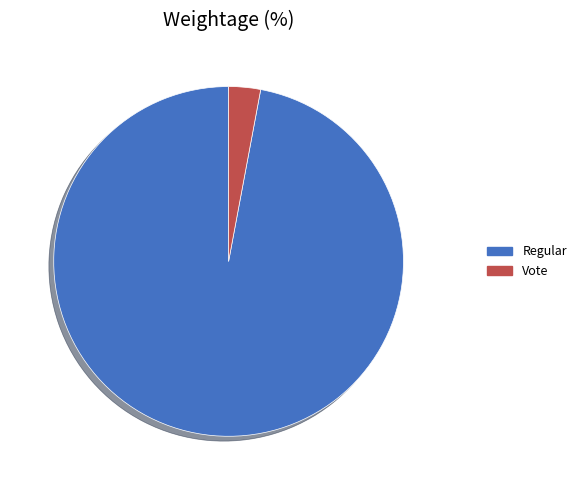

Combined, do Regular and Vote account for over 50%?

Yes